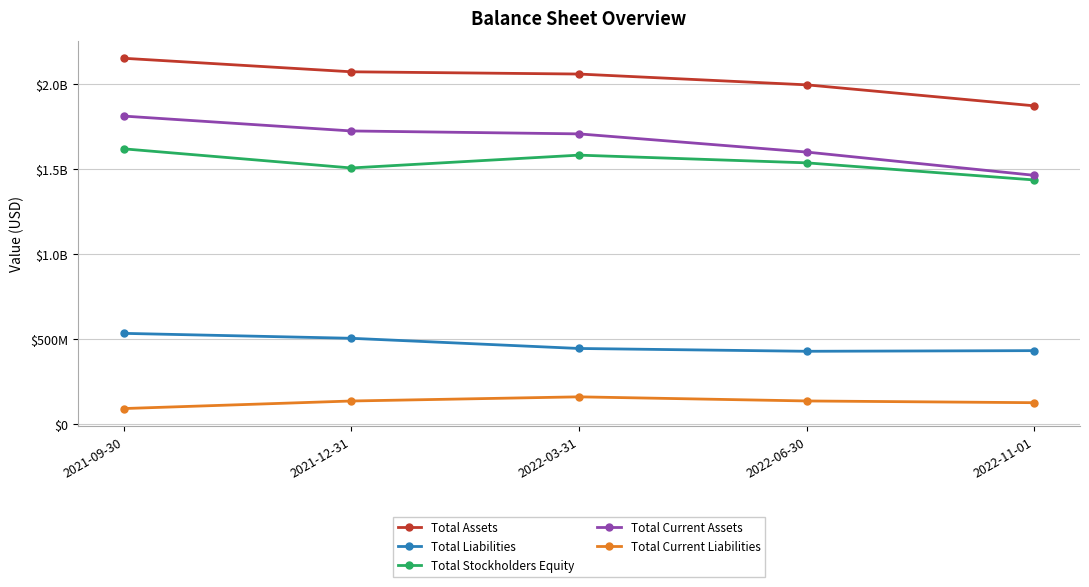

True or false: Total Current Assets has more than 1 points higher than both neighbors.

False